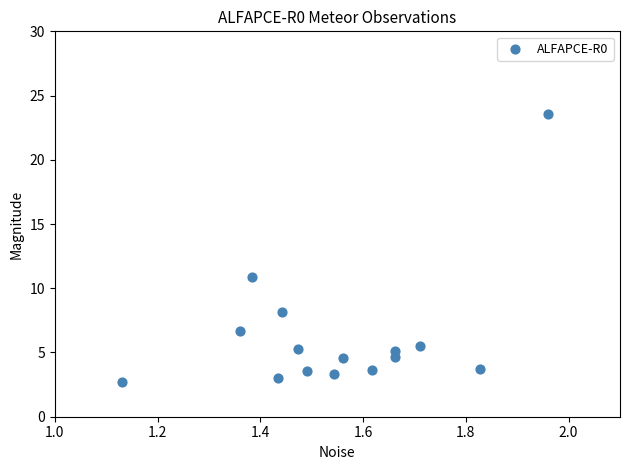

What is the range of Y values (max minus min)?

20.9